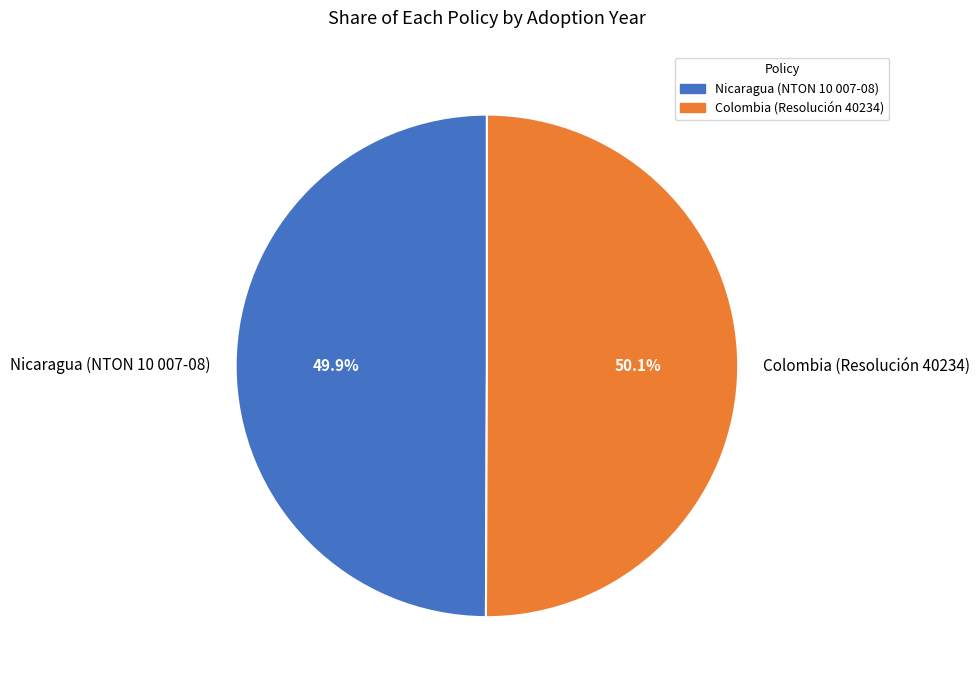

What is the ratio of the value at Colombia (Resolución 40234) to the value at Nicaragua (NTON 10 007-08)?

1.0